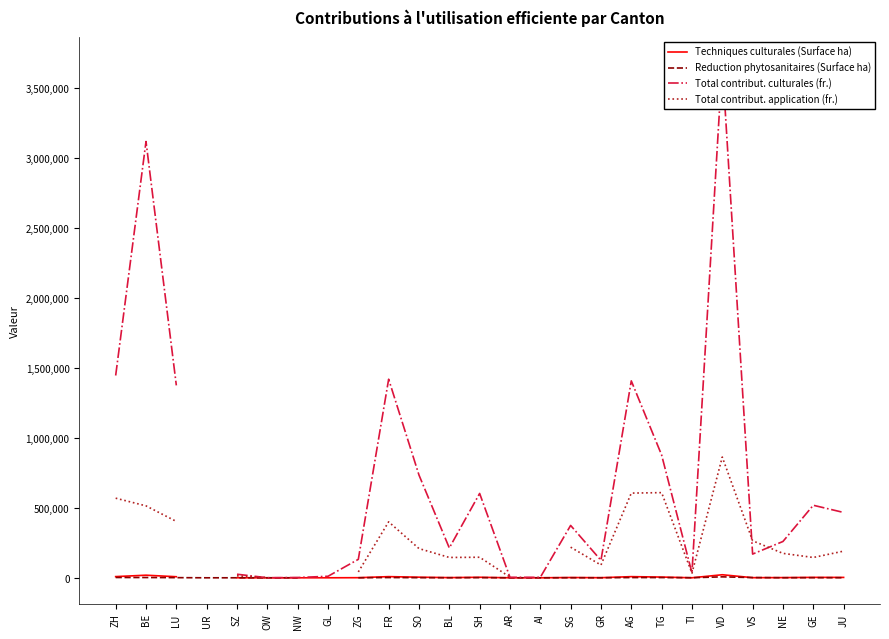

Where is the first local maximum for Reduction phytosanitaires (Surface ha)?

SZ